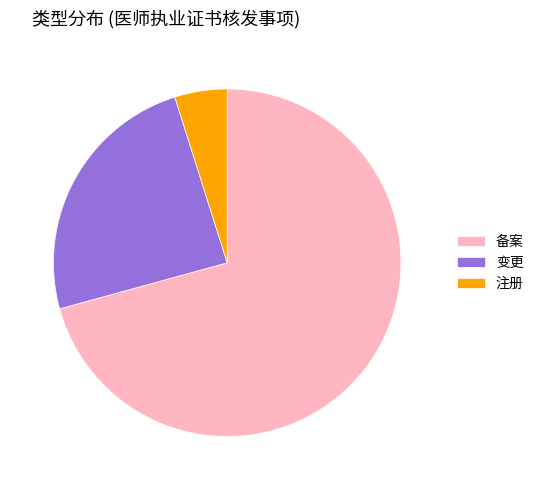

How many slices are in this pie chart?

3